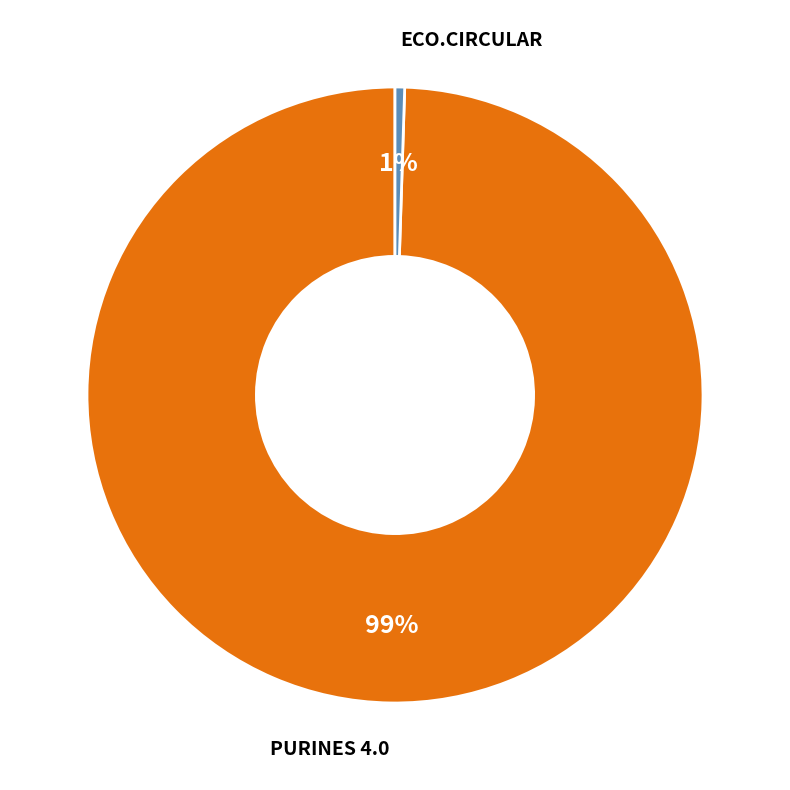

To the nearest percent, what is the average slice percentage?

50%